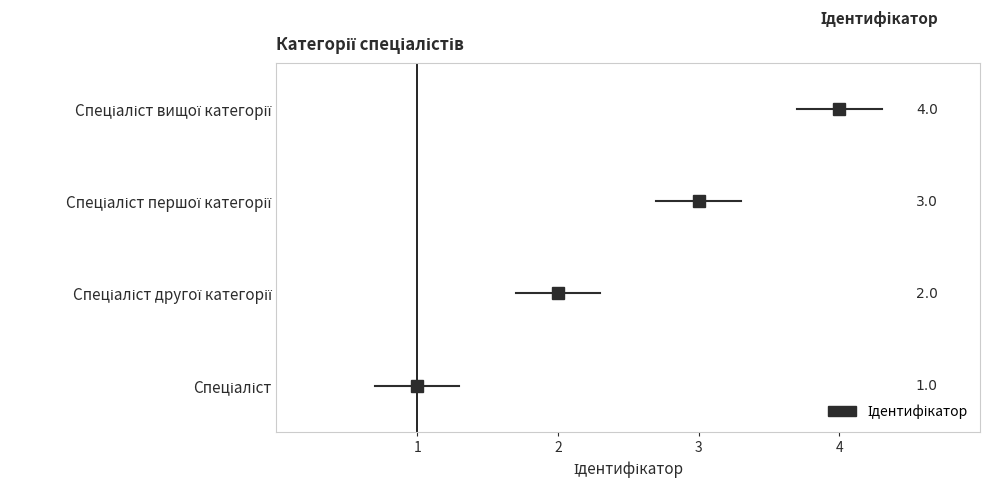

How many data points are above 3?

1